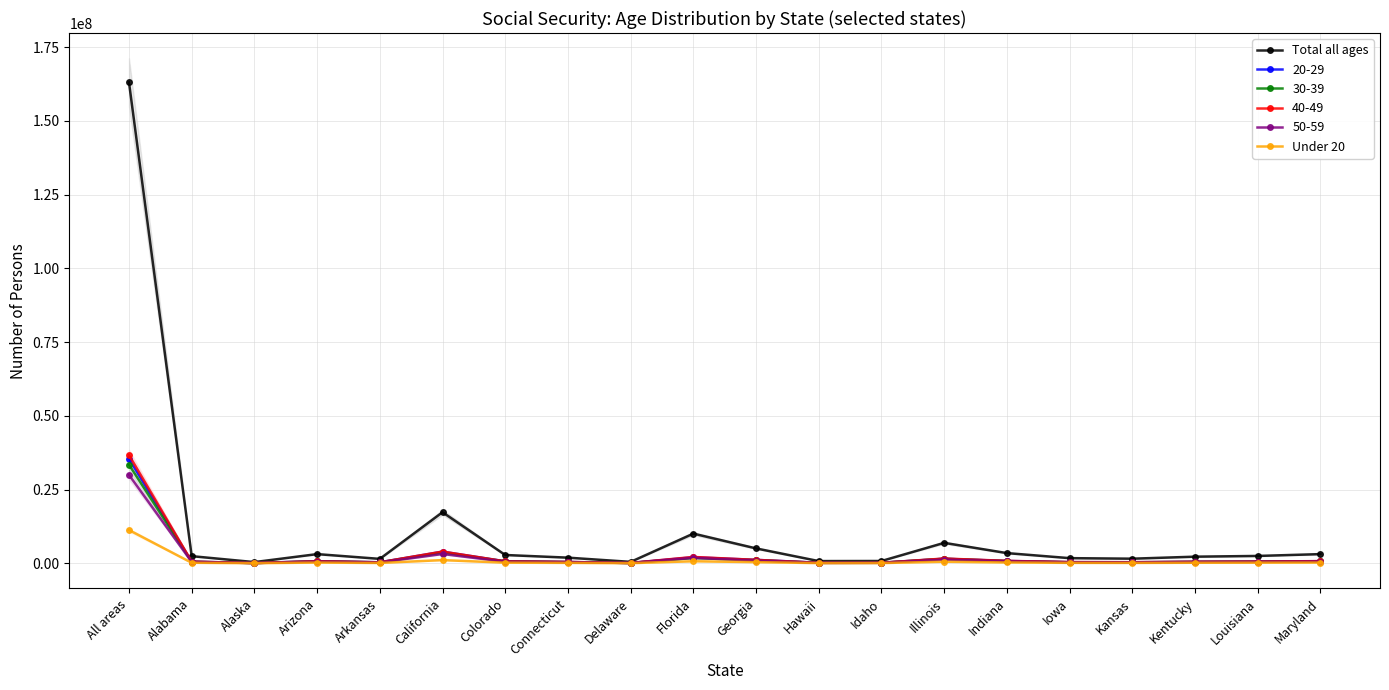

Is this an area chart (filled region under the line)?

No